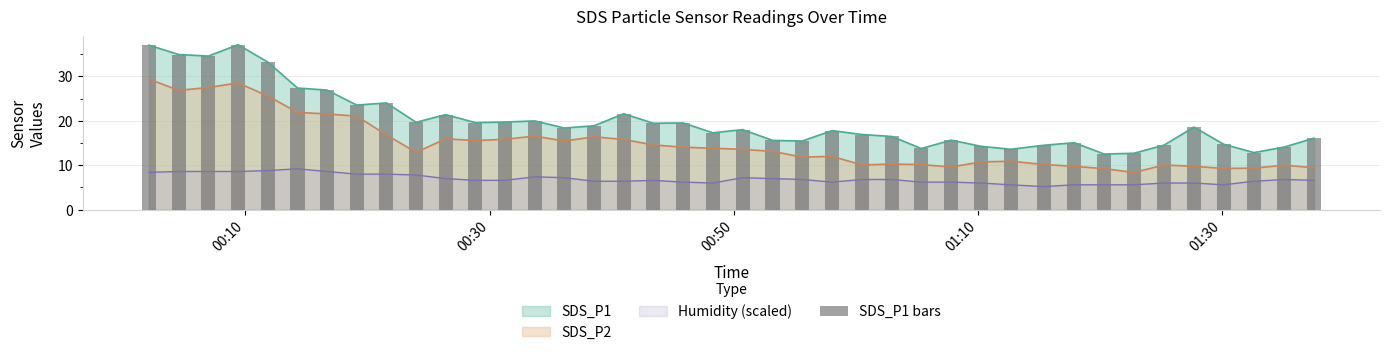

What is the difference between the second highest and minimum values?

24.5